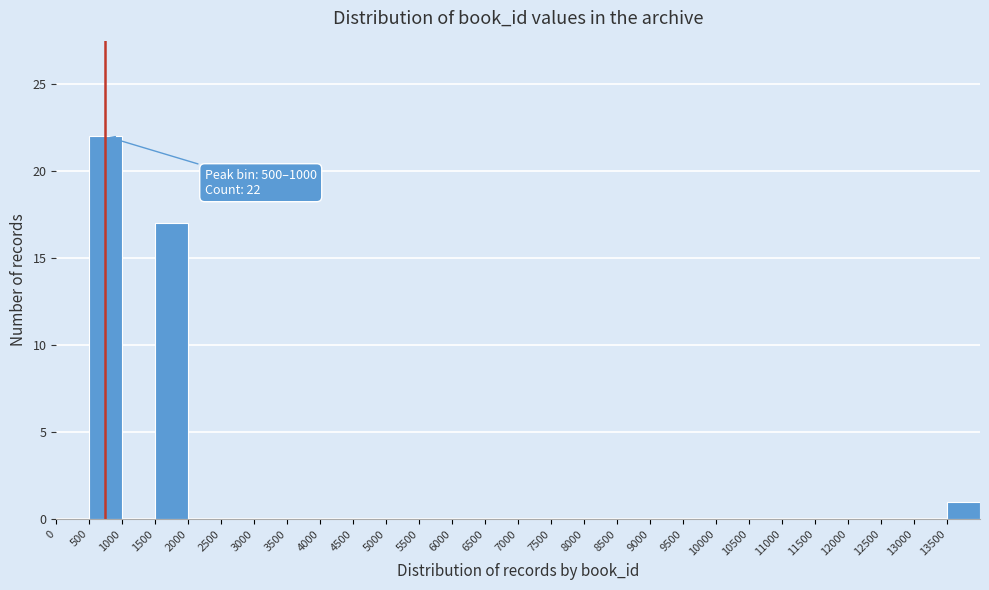

Over which range of the x-axis is the bar tallest?

500 to 1000